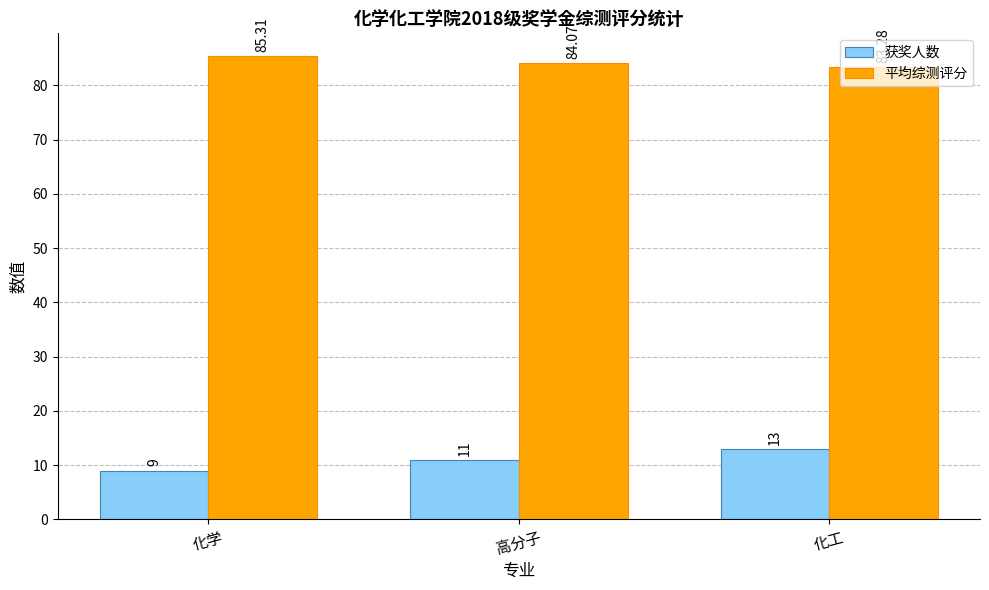

What is the sum of the 平均综测评分 values at 高分子 and 化学?

169.4